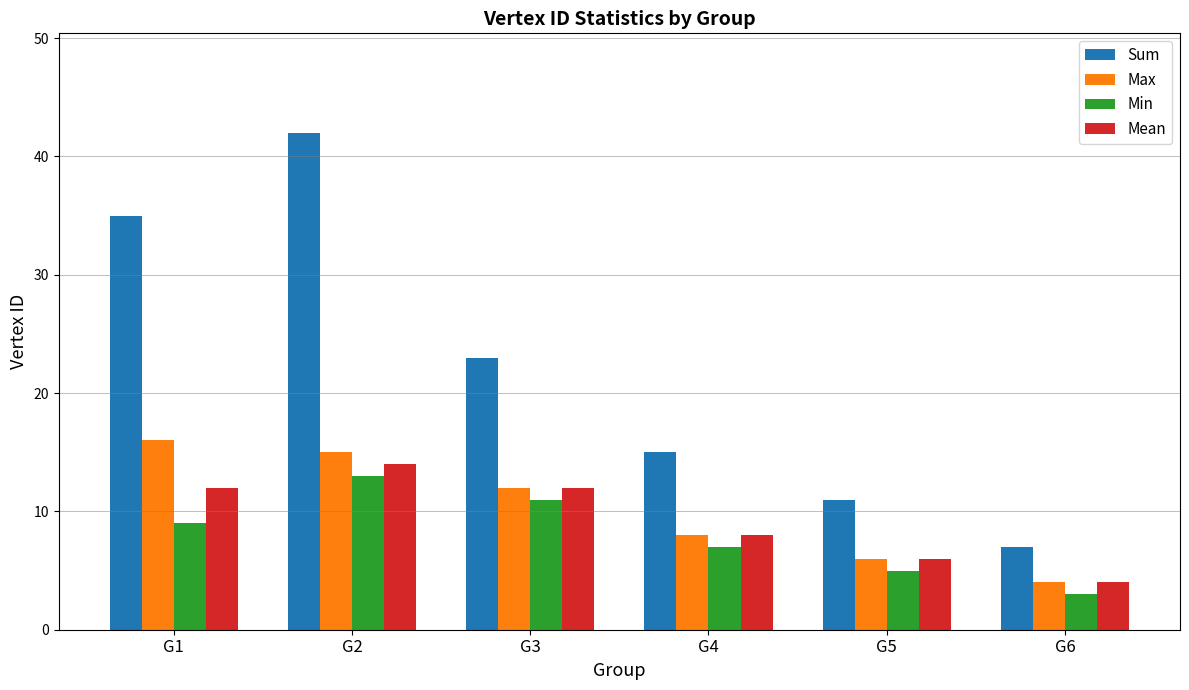

What is the sum of the Max values at G3 and G2?

27